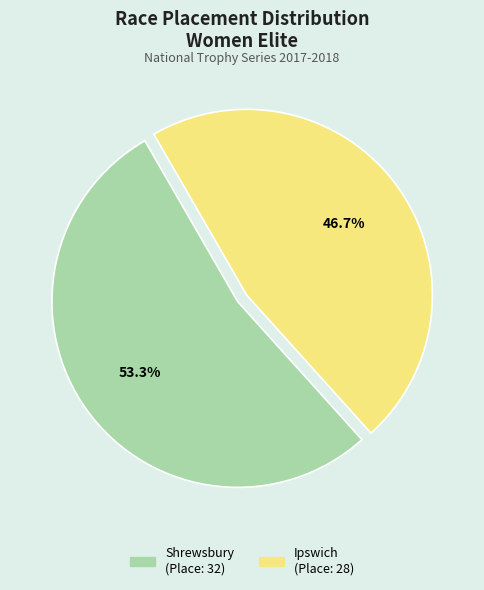

Is there any slice that represents more than half of the pie?

Yes